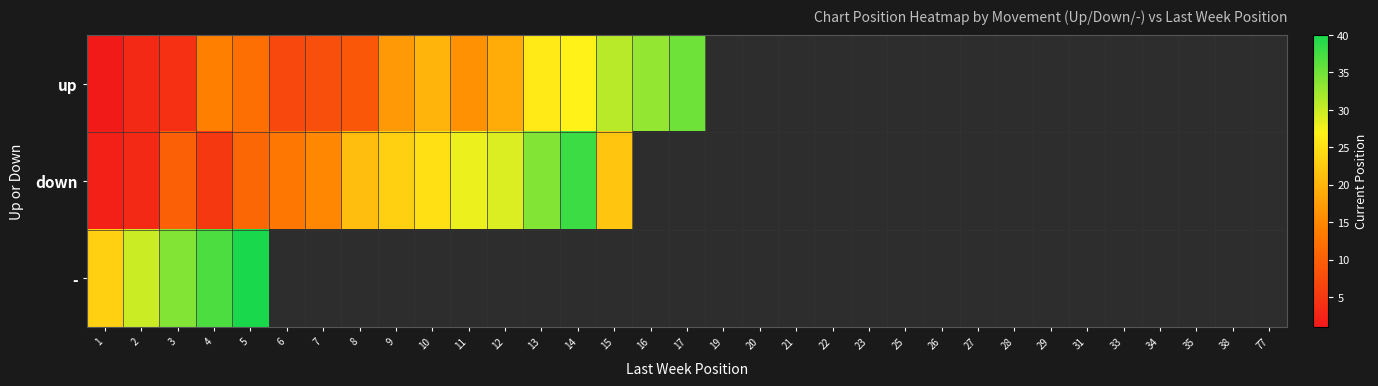

At which label is - closest to 31?

2